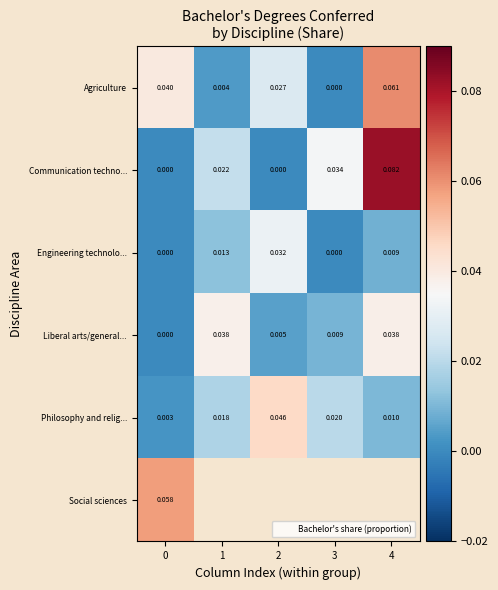

The Communication techno... series shows -0.0 at 0. True or false?

False